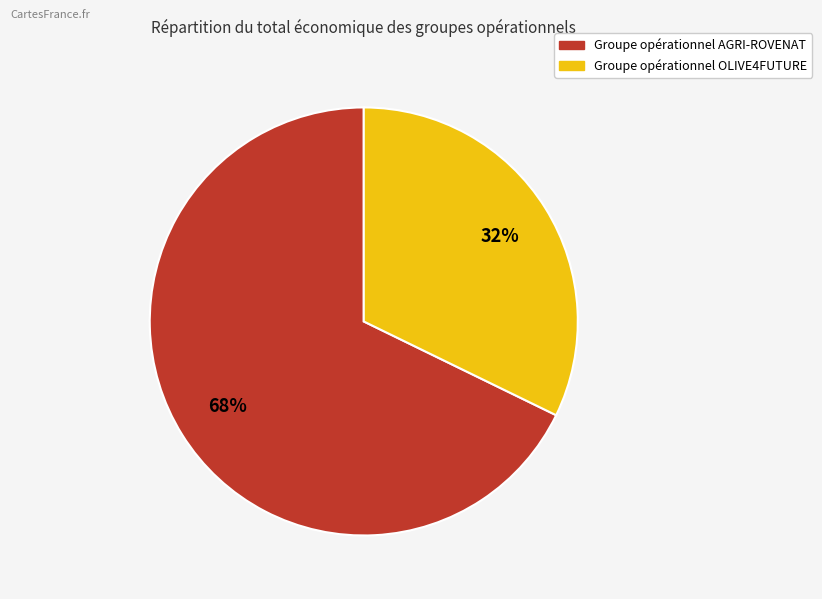

What is the ratio of the value at Groupe opérationnel AGRI-ROVENAT to the value at Groupe opérationnel OLIVE4FUTURE?

2.1